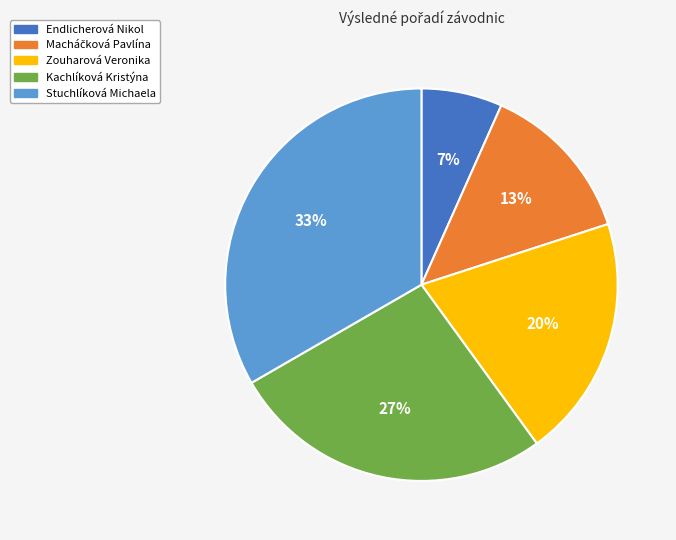

To the nearest percent, what is the average slice percentage?

20%